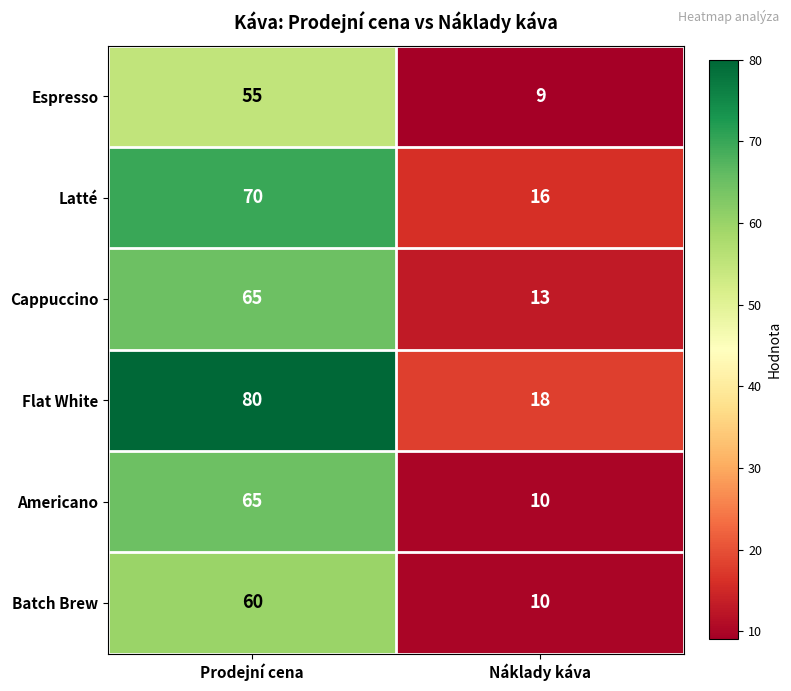

What is the sum of the Americano values at Náklady káva and Prodejní cena?

75